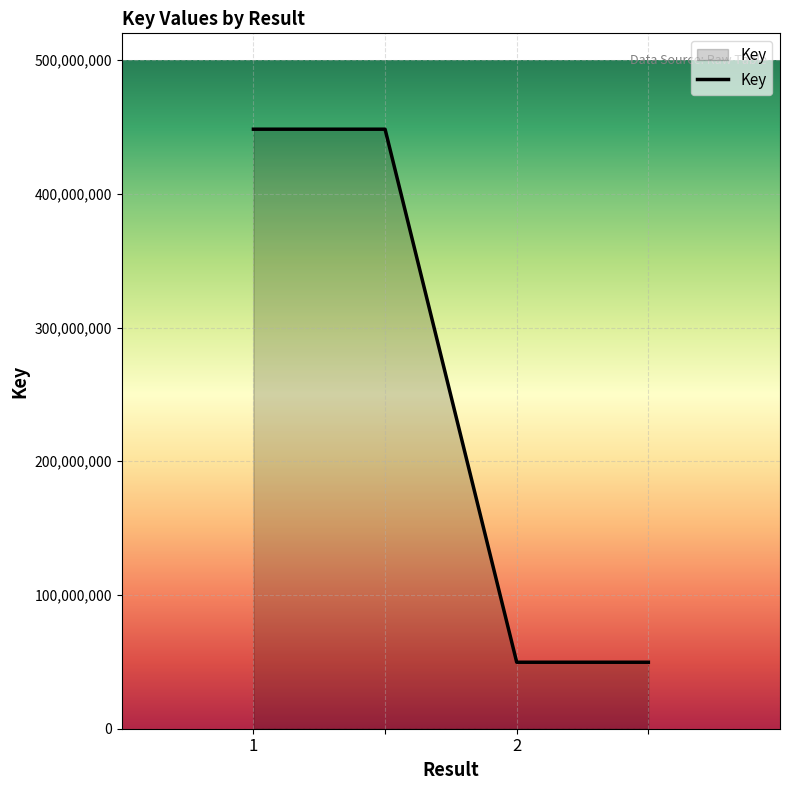

How many lines are shown in the chart?

1